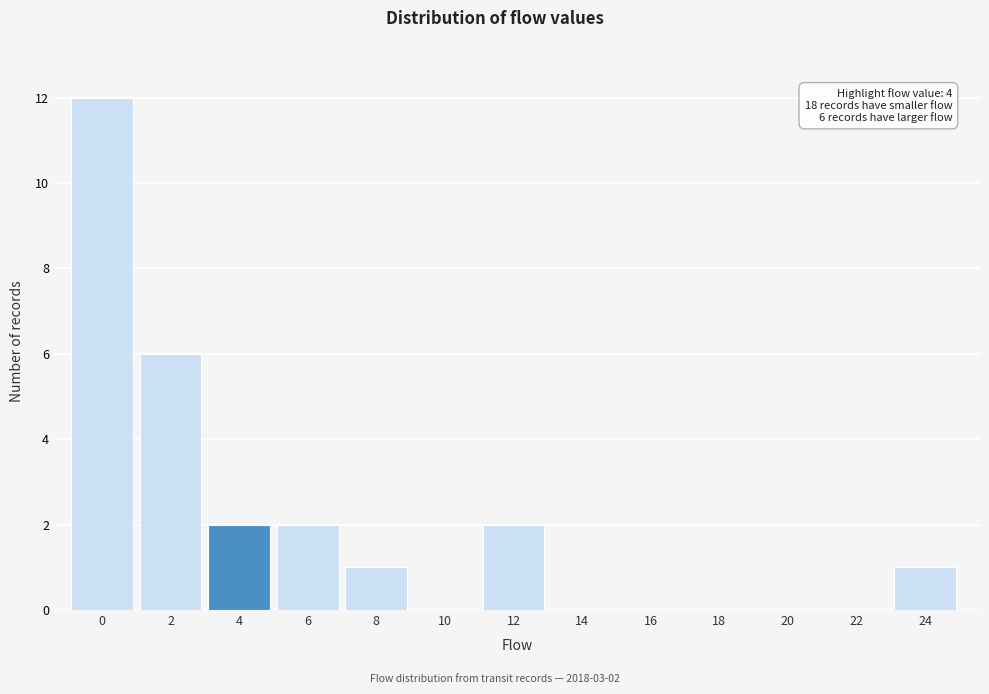

Reading right to left, list all the values displayed in this chart.

24=1	22=0	20=0	18=0	16=0	14=0	12=2	10=0	8=1	6=2	4=2	2=6	0=12